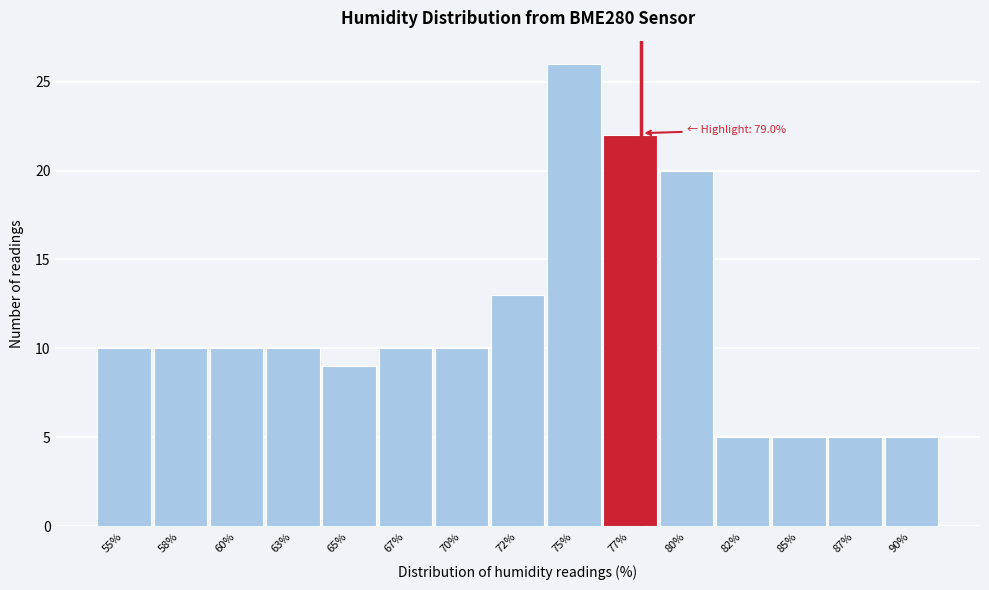

Reading right to left, list all the values displayed in this chart.

5	5	5	5	20	22	26	13	10	10	9	10	10	10	10